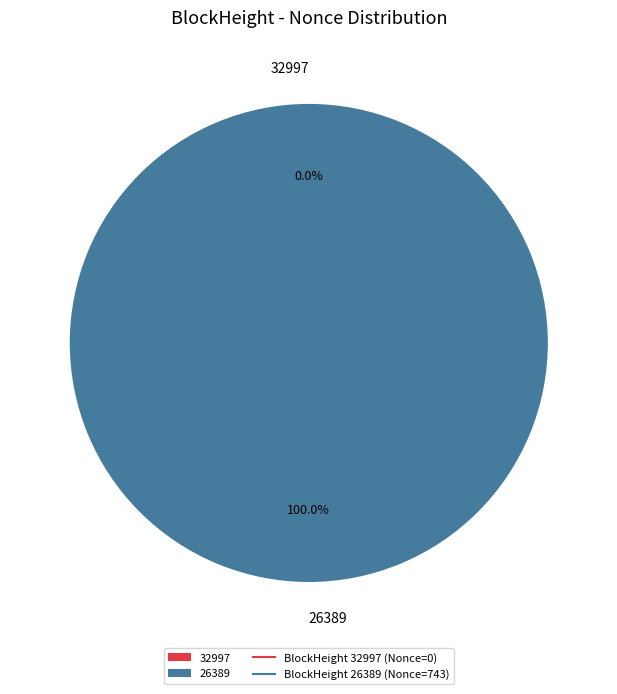

Is there a majority slice in this chart?

Yes